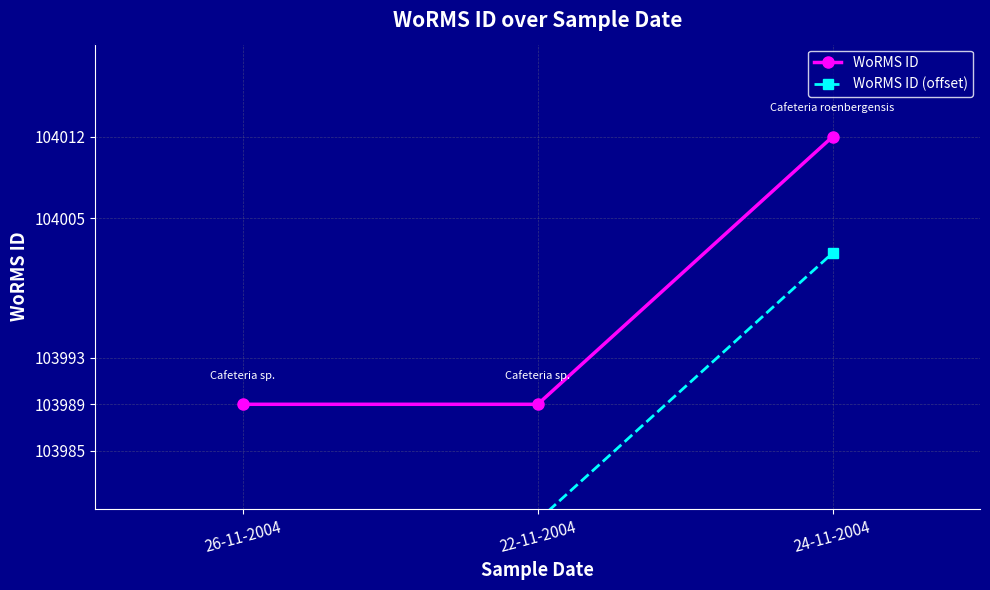

Which has a higher value, 26-11-2004 or 24-11-2004?

24-11-2004